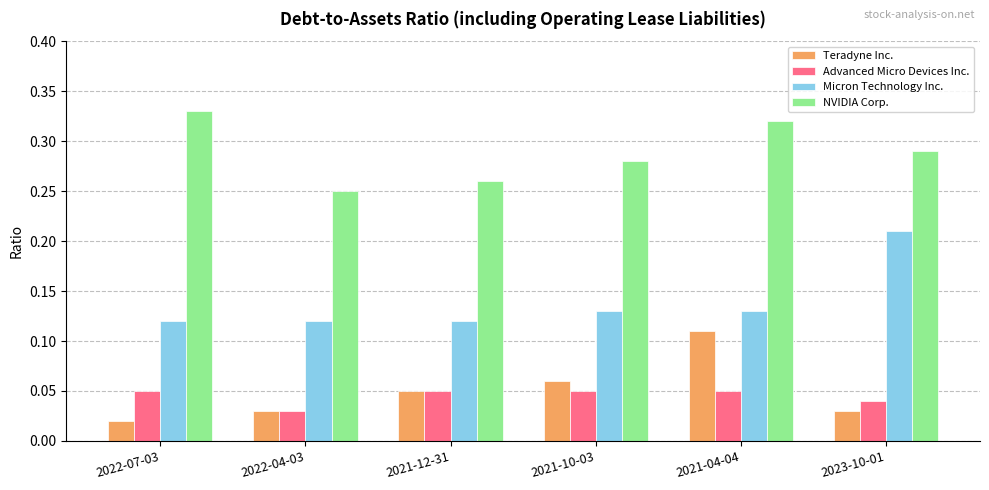

What is the label of the 3rd bar from the right?

2021-10-03